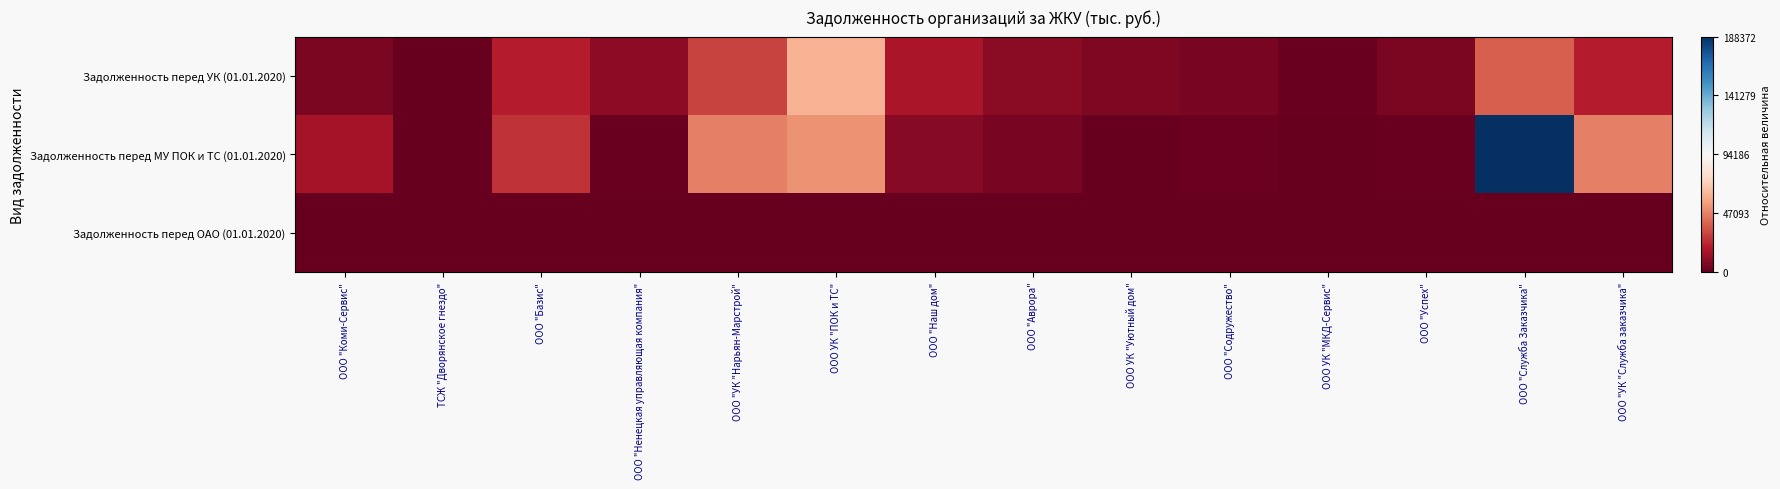

Rank the series at ООО "Коми-Сервис" from lowest to highest value.

Задолженность перед ОАО (01.01.2020), Задолженность перед УК (01.01.2020), Задолженность перед МУ ПОК и ТС (01.01.2020)